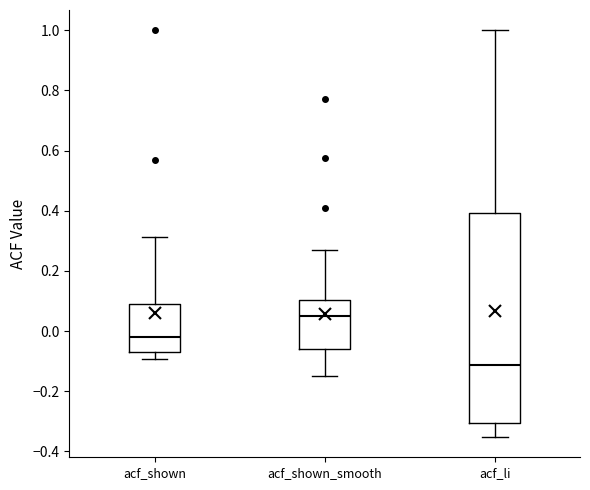

Reading left to right, transcribe this box plot: for each box, give where its median line is, the range the box spans, and where its two whiskers end, as read against the y-axis. The values are not printed on the chart, so give them approximately, as read against the axis.

acf_shown: median -0.02, box -0.06 to 0.08, whiskers -0.10 to 0.32
acf_shown_smooth: median 0.06, box -0.06 to 0.10, whiskers -0.16 to 0.26
acf_li: median -0.12, box -0.30 to 0.40, whiskers -0.36 to 1.00